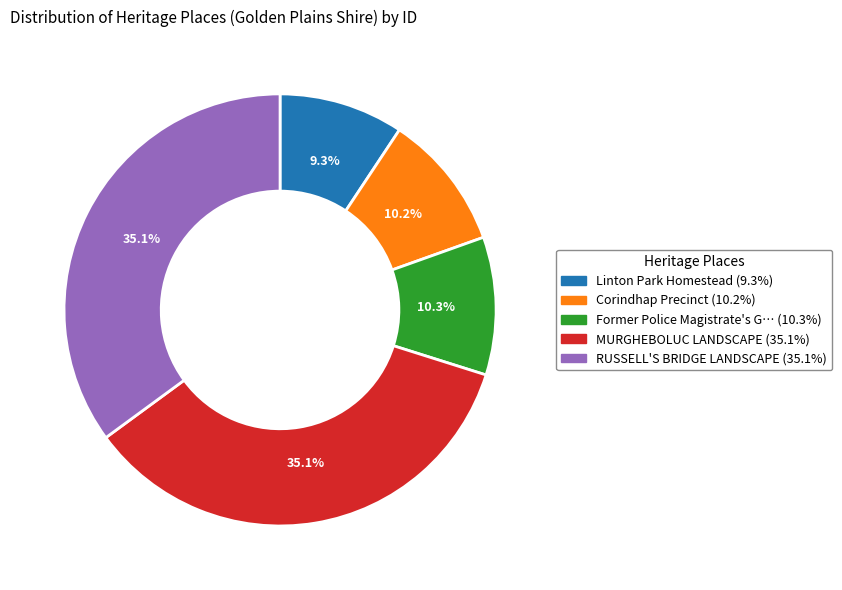

Is there any slice that represents more than half of the pie?

No